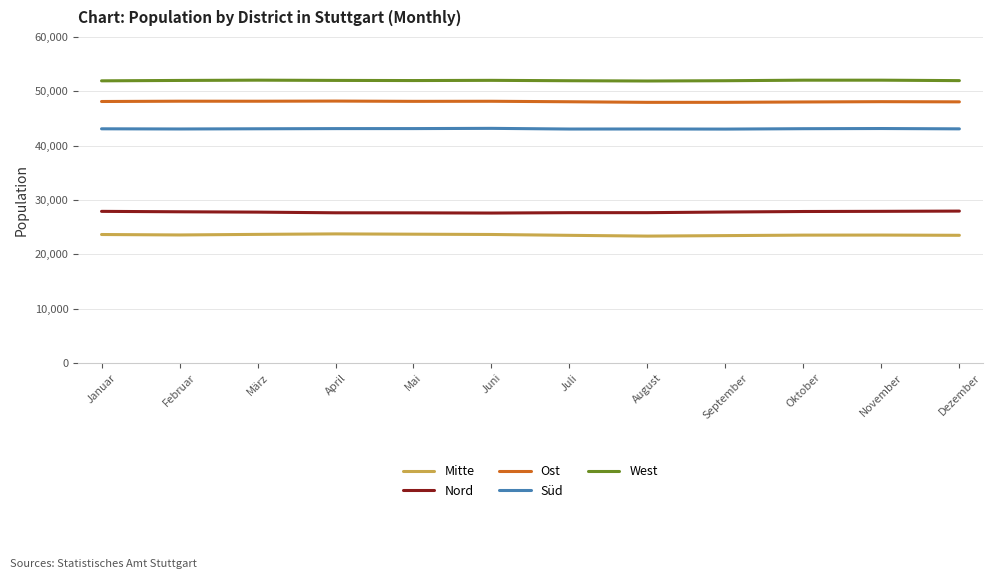

What is the spread (max minus min) of values at September?

28511